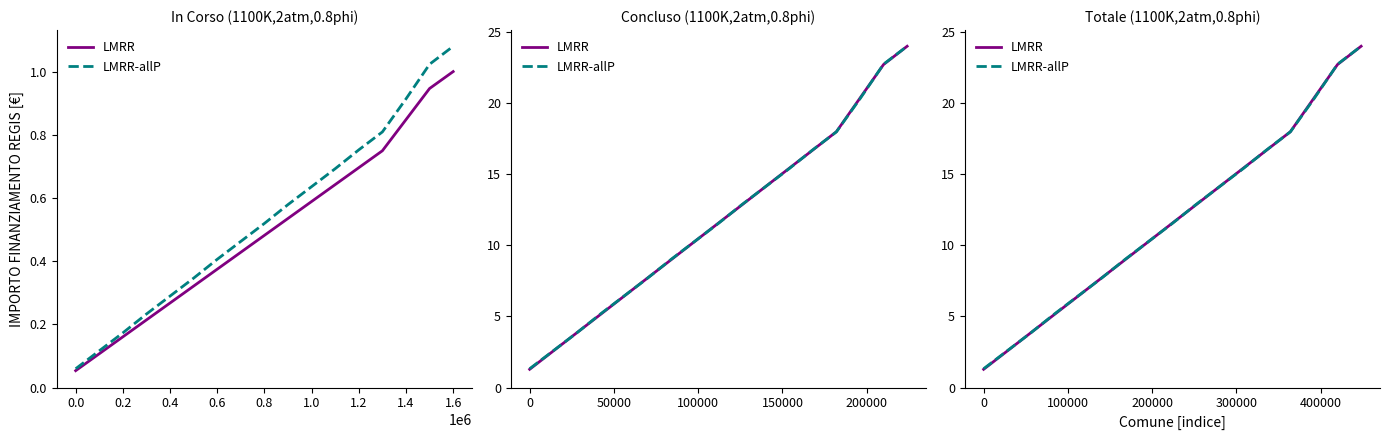

Does the chart display data point markers on the line(s)?

No